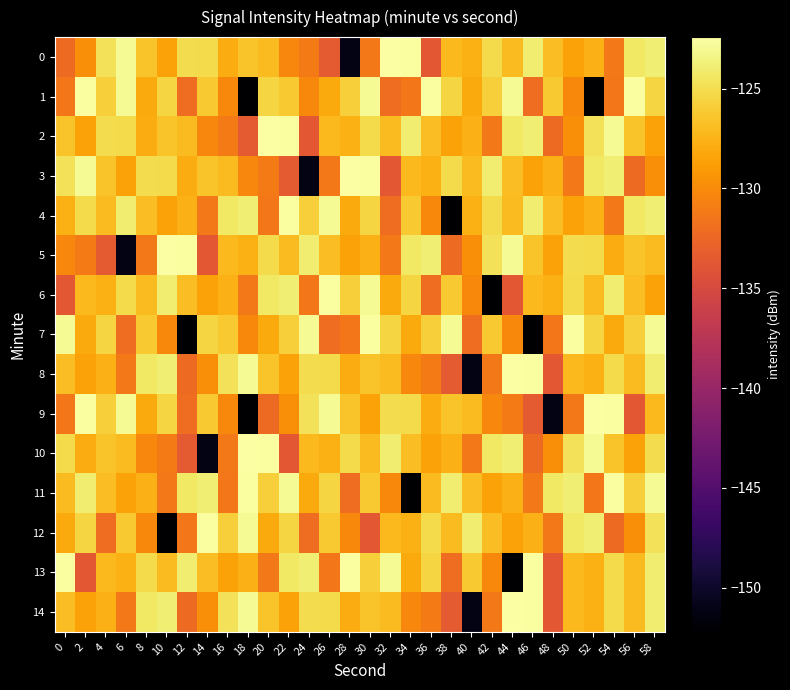

Rank the series by their maximum value, from lowest to highest.

1, 4, 6, 7, 11, 12, 13, 0, 2, 3, 5, 8, 9, 10, 14